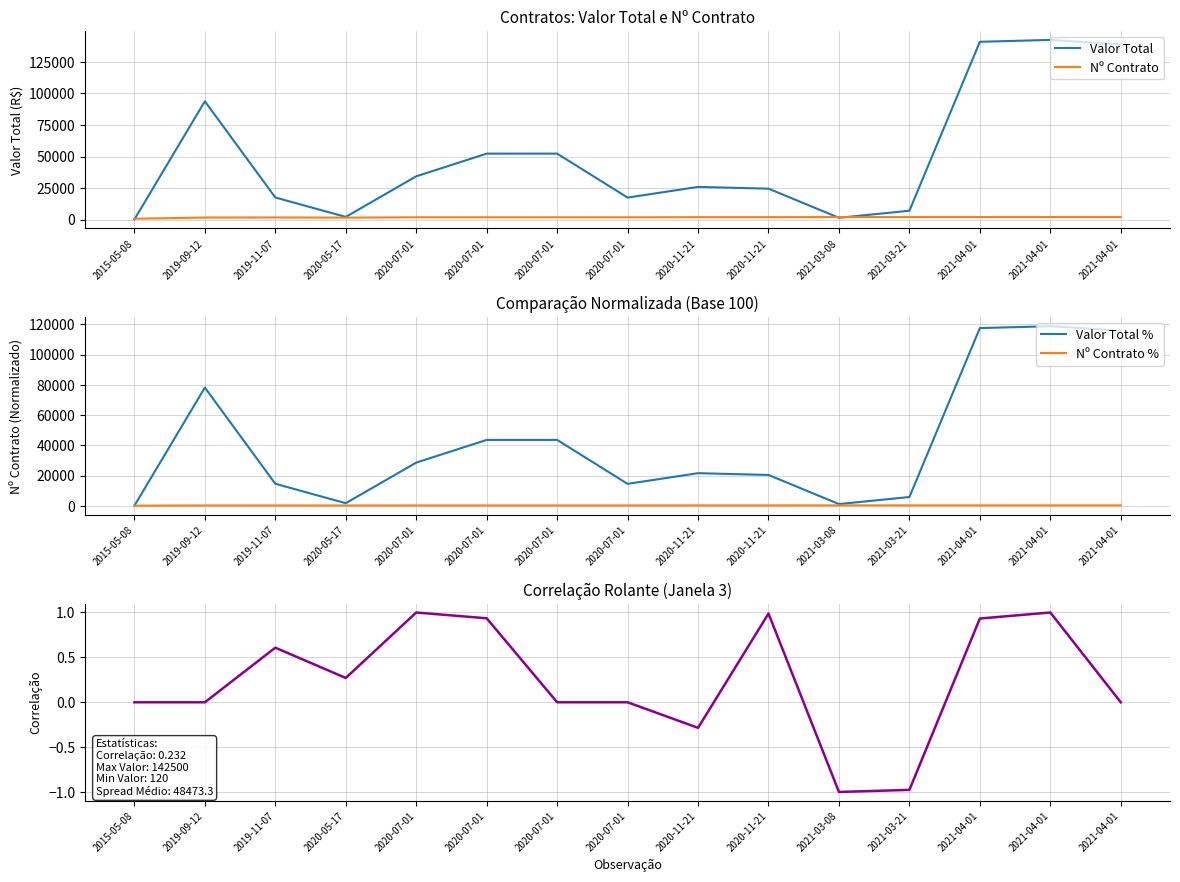

Count the number of data series in this chart.

5